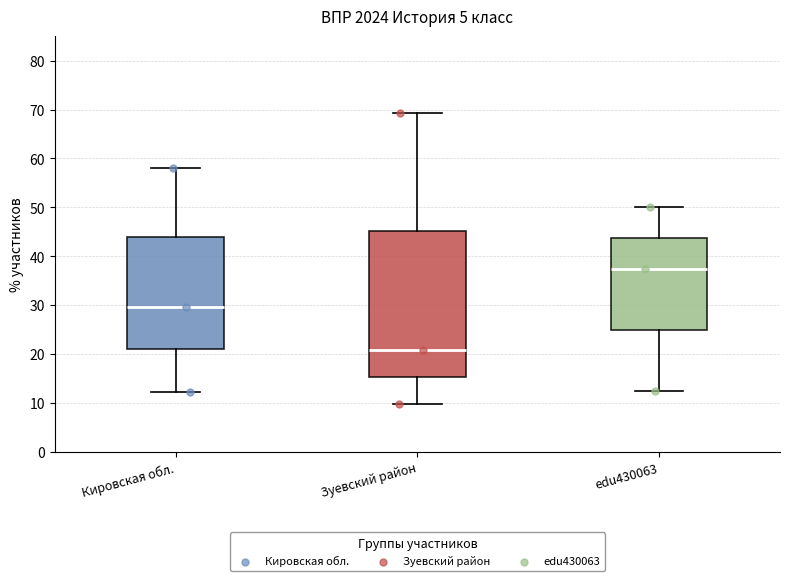

Reading left to right, transcribe this box plot: for each box, give where its median line is, the range the box spans, and where its two whiskers end, as read against the y-axis. The values are not printed on the chart, so give them approximately, as read against the axis.

Кировская обл.: median 30, box 21 to 44, whiskers 12 to 58
Зуевский район: median 21, box 15 to 45, whiskers 10 to 69
edu430063: median 38, box 25 to 44, whiskers 13 to 50